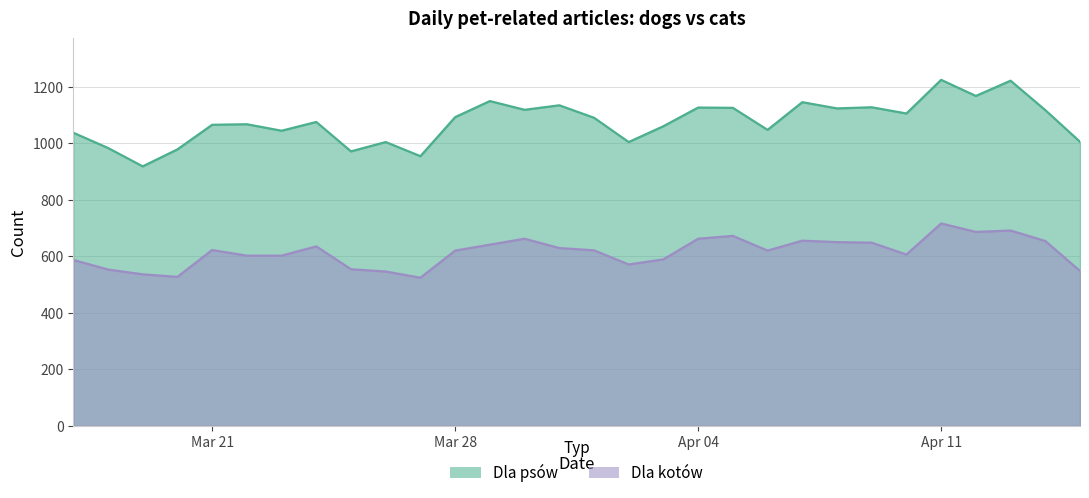

In Dla kotów, how many points are higher than both neighbors (excluding endpoints)?

7